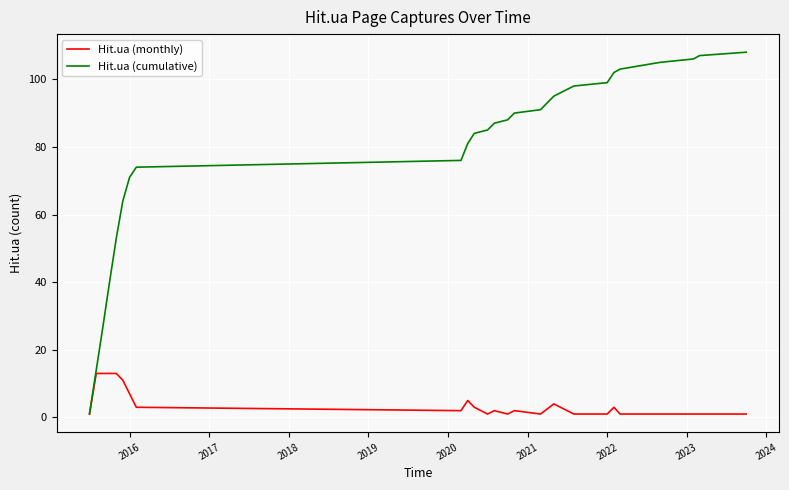

Does the chart have visible grid lines?

Yes